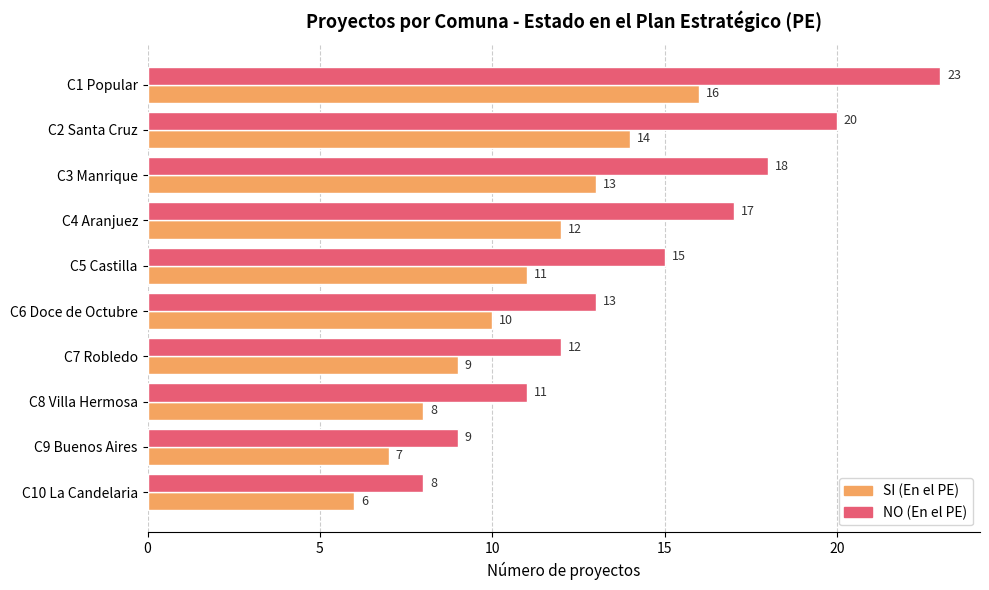

What is the smallest value displayed?

6